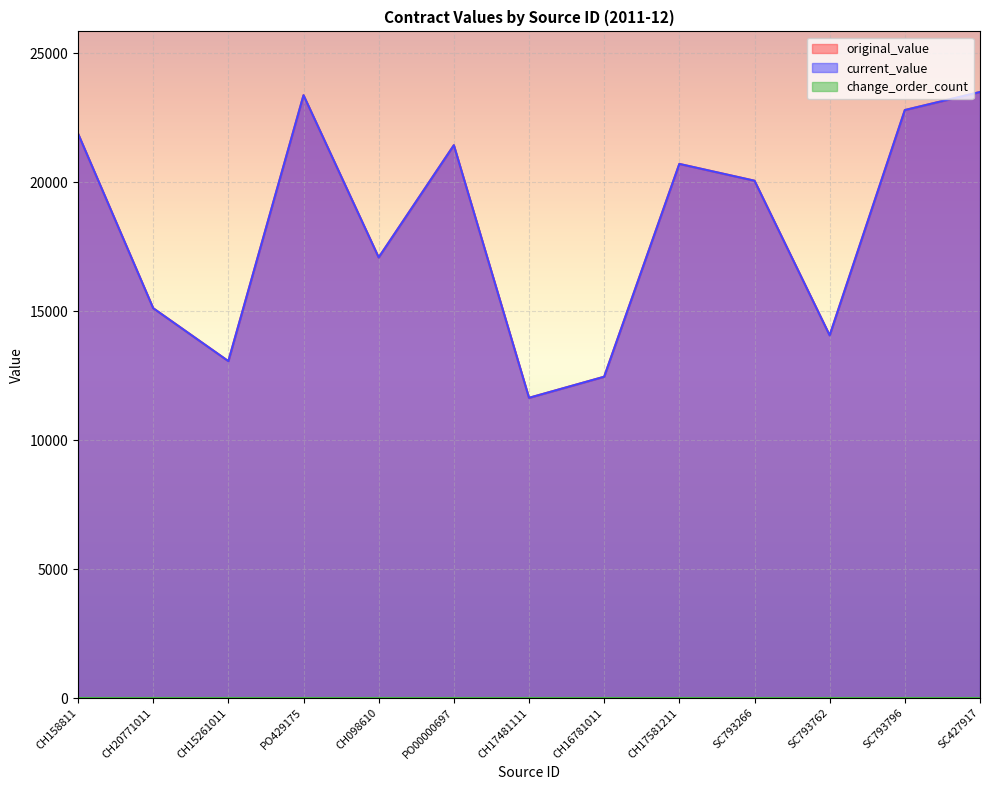

The value of original_value at SC793266 is 28329.3. True or false?

False